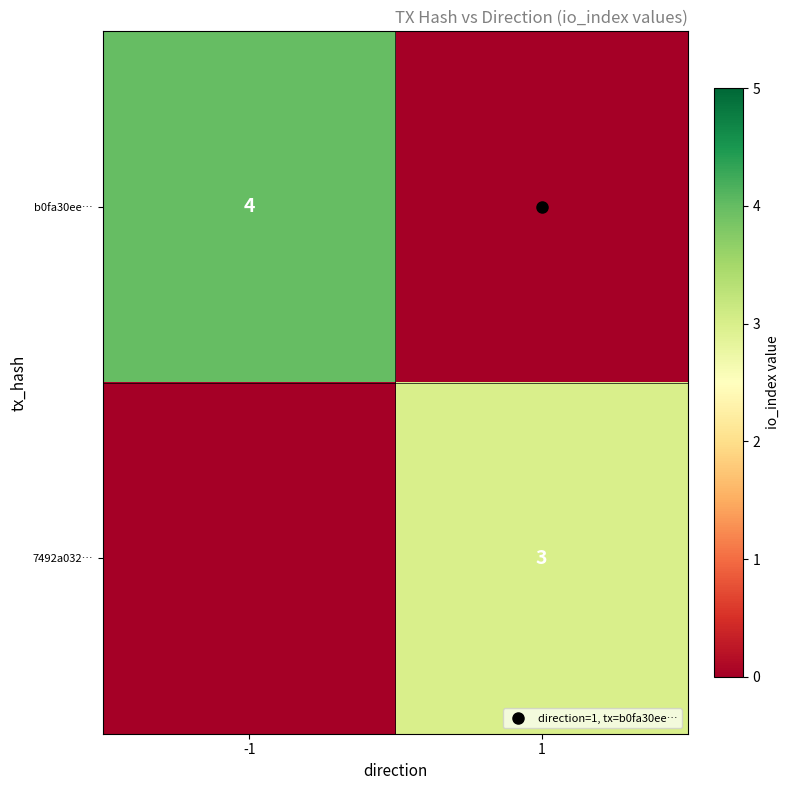

At how many categories does at least one series exceed 1?

2